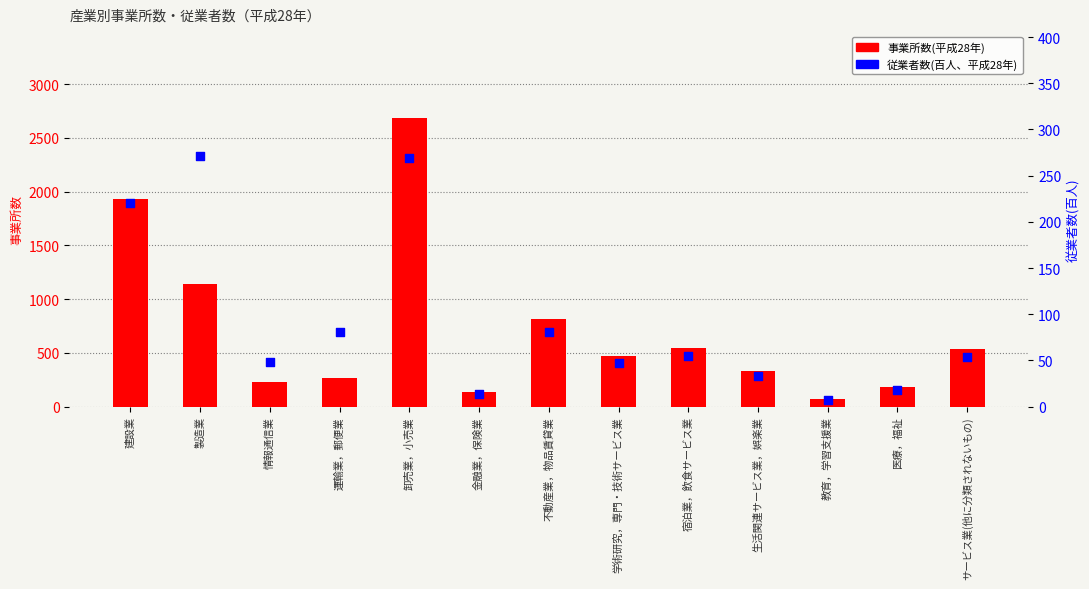

What are all the series names shown in the legend?

事業所数(平成28年), 従業者数(百人、平成28年)